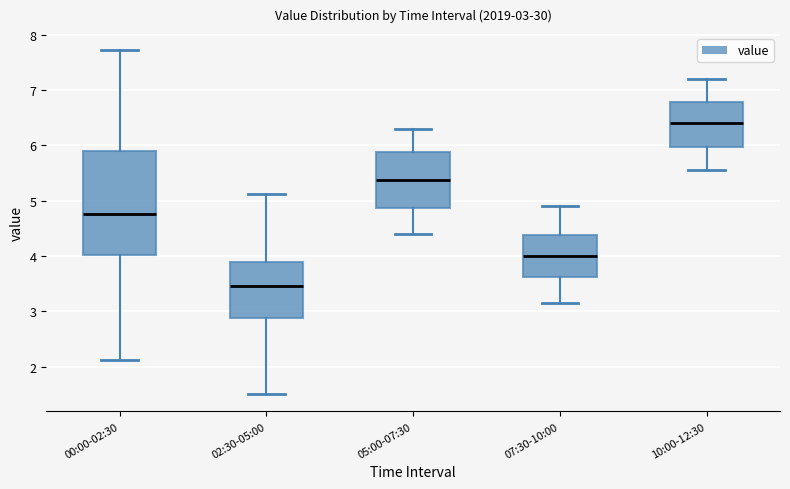

Which box's median line is the lowest?

02:30-05:00